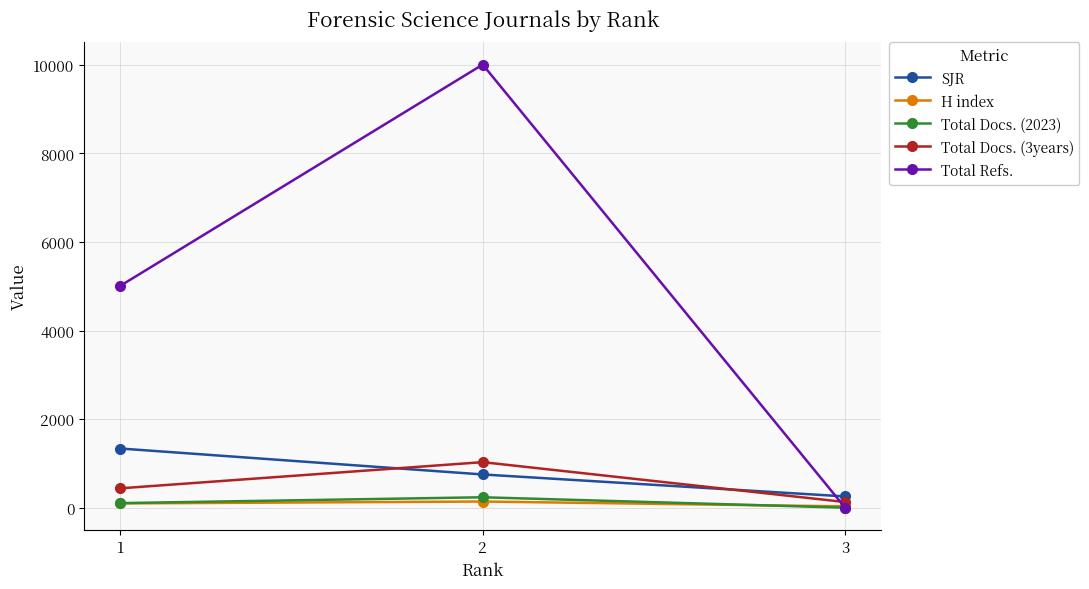

Between 2 and 3, which series saw the biggest shift?

Total Refs.